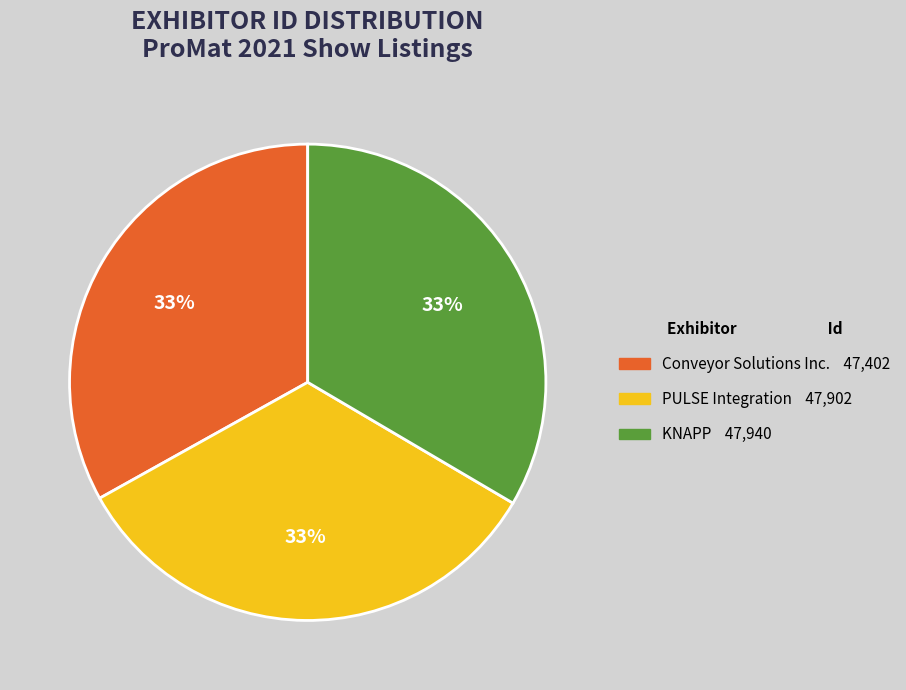

Is the sum of PULSE Integration and KNAPP greater than half?

Yes